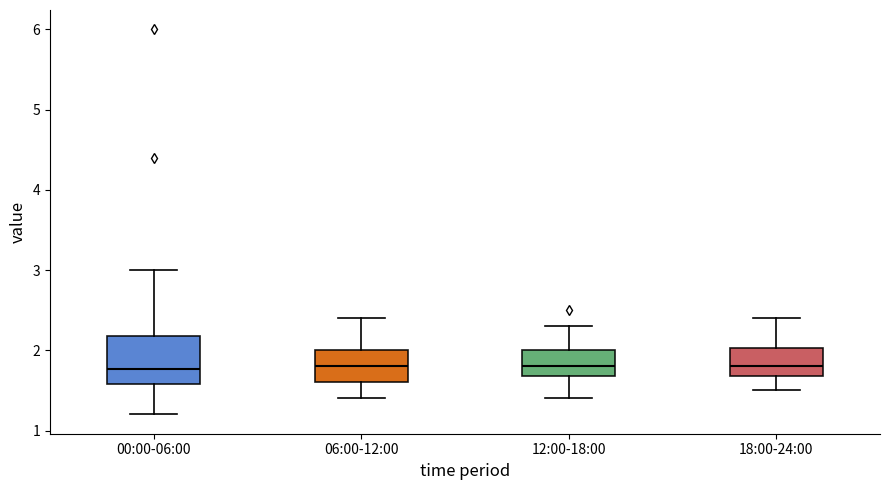

Where does the lower whisker of the box for 18:00-24:00 end on the y-axis? The values are not printed on the chart, so give them approximately, as read against the axis.

1.5